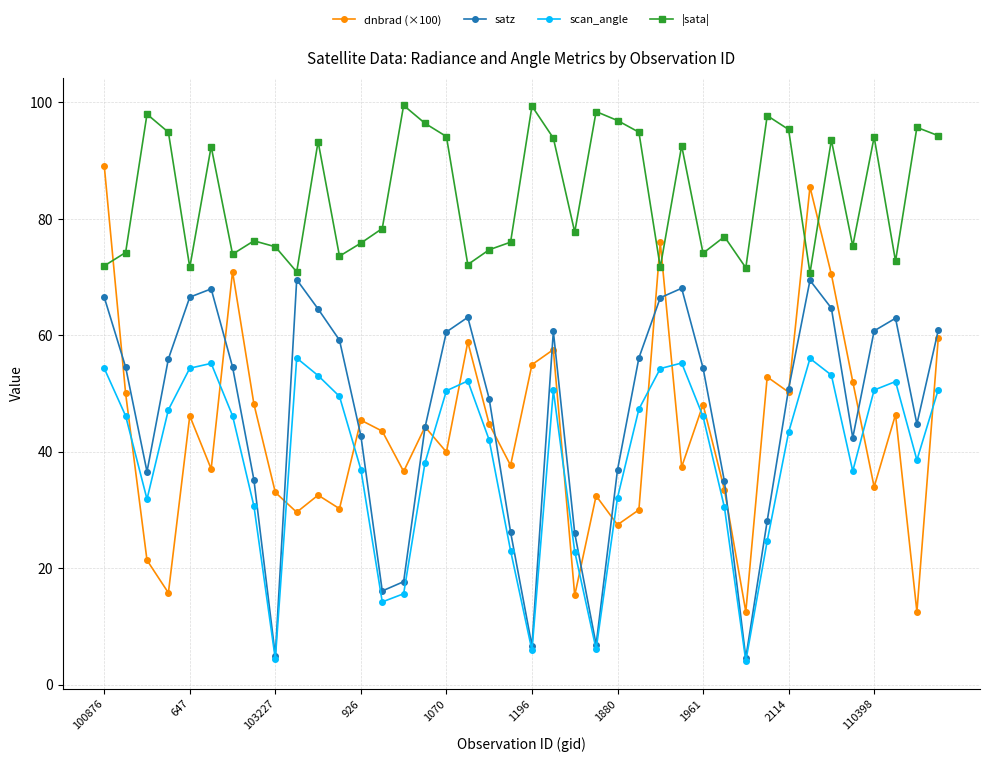

What is the difference between the maximum and minimum values in the dnbrad (×100) series?

76.6